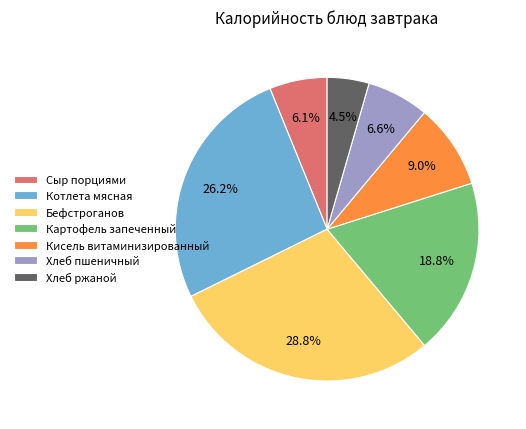

Approximately how many times larger is the value at Хлеб пшеничный compared to Хлеб ржаной?

1.5